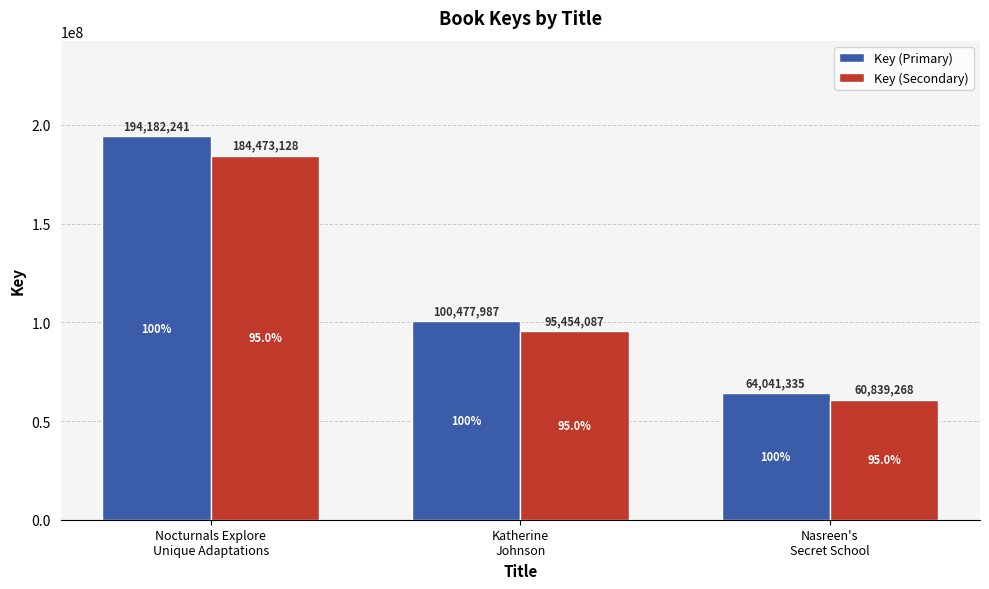

List the series in order of their overall mean, highest first.

Key (Primary), Key (Secondary)